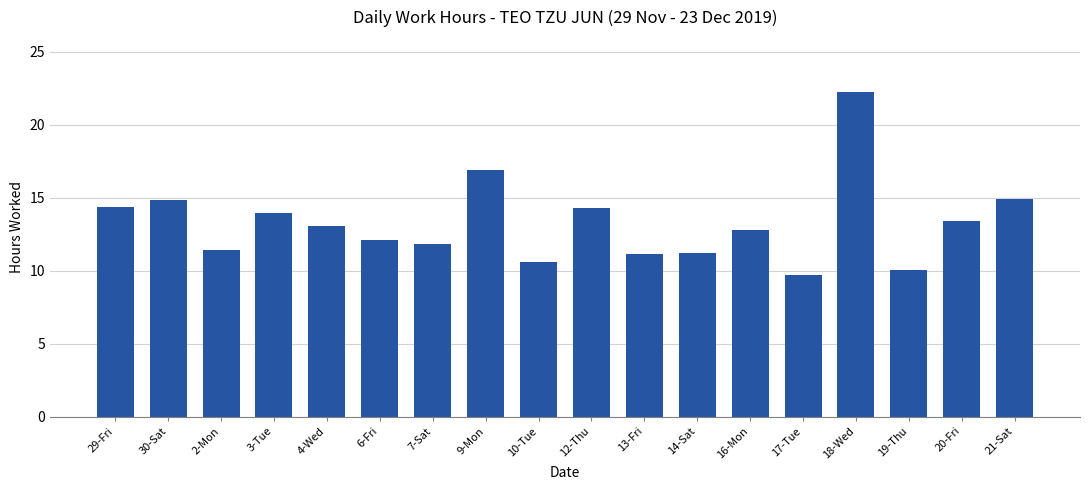

What is the difference between the values at 4-Wed and 16-Mon?

0.3